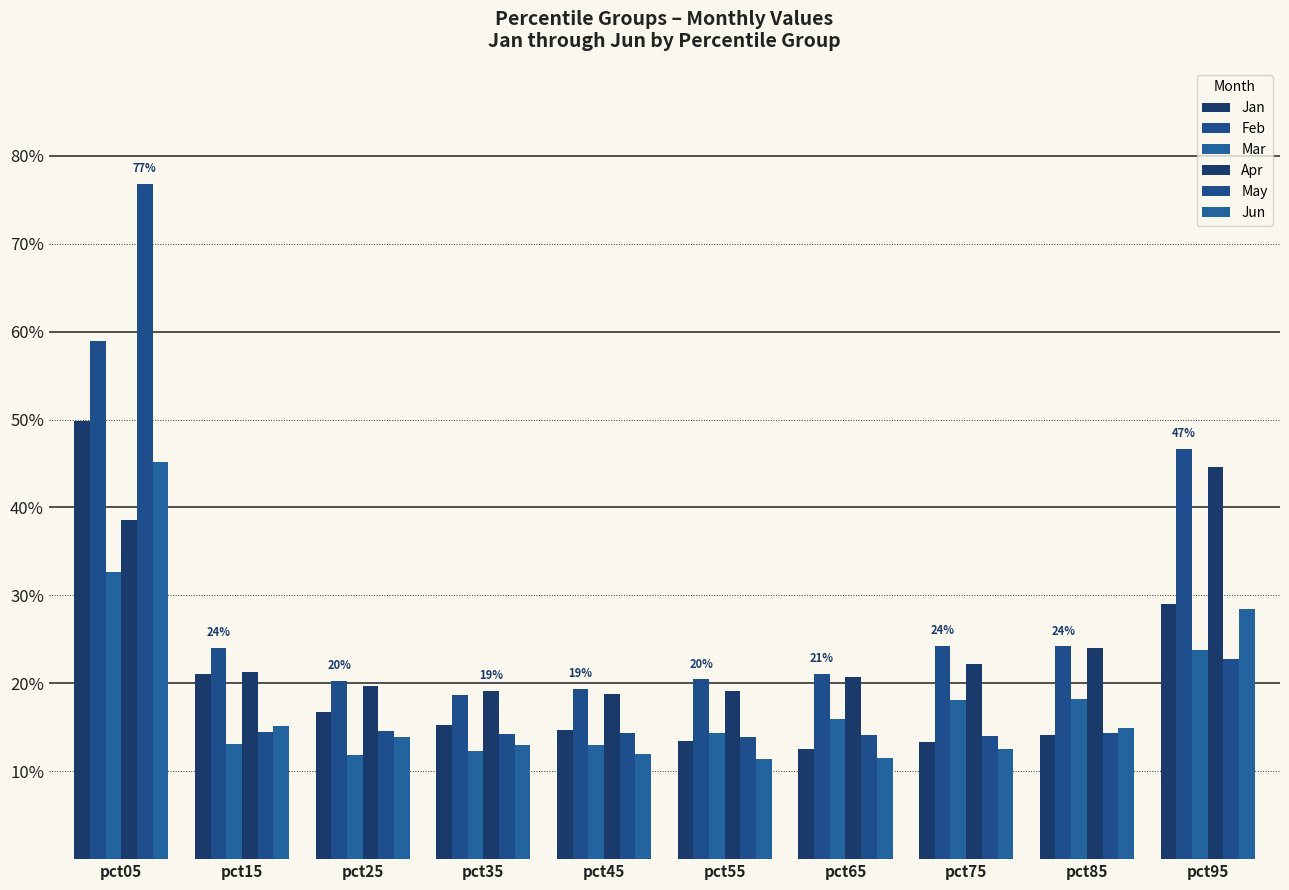

Reading left to right, transcribe all the data shown in this chart.

Jan: 0.5	0.2	0.2	0.2	0.1	0.1	0.1	0.1	0.1	0.3
Feb: 0.6	0.2	0.2	0.2	0.2	0.2	0.2	0.2	0.2	0.5
Mar: 0.3	0.1	0.1	0.1	0.1	0.1	0.2	0.2	0.2	0.2
Apr: 0.4	0.2	0.2	0.2	0.2	0.2	0.2	0.2	0.2	0.4
May: 0.8	0.1	0.1	0.1	0.1	0.1	0.1	0.1	0.1	0.2
Jun: 0.5	0.2	0.1	0.1	0.1	0.1	0.1	0.1	0.1	0.3